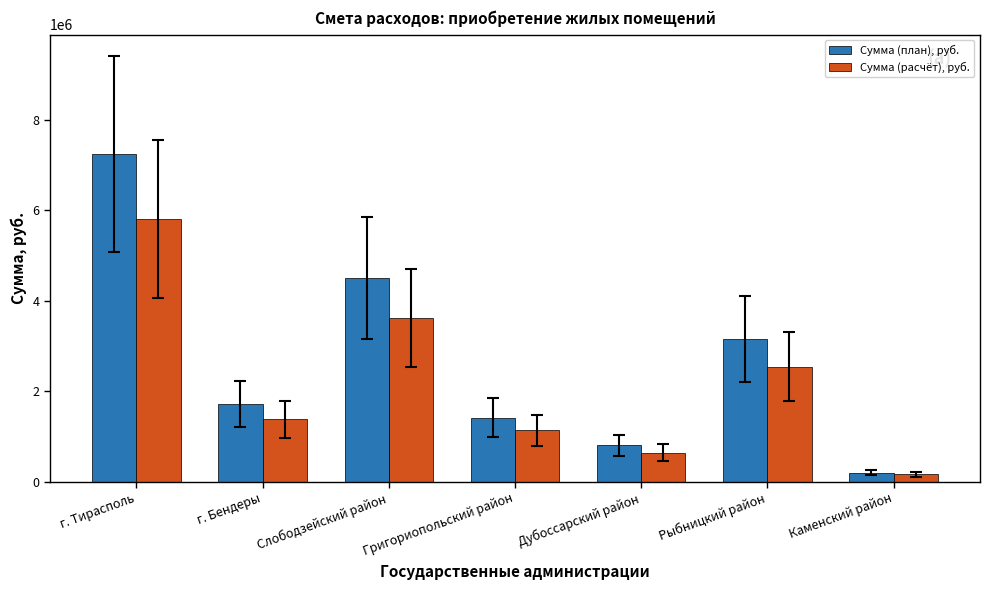

At which category is the sum across all series the highest?

г. Тирасполь